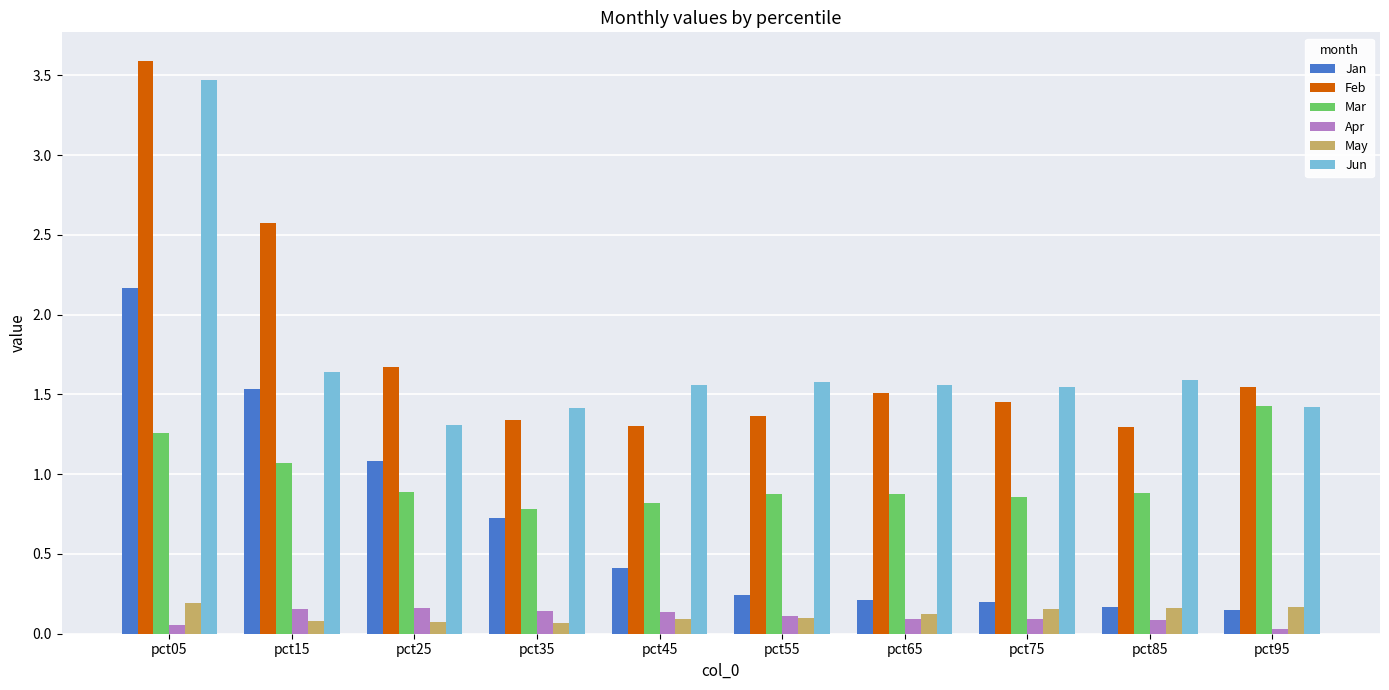

Which category has the lowest value in the Mar series?

pct35